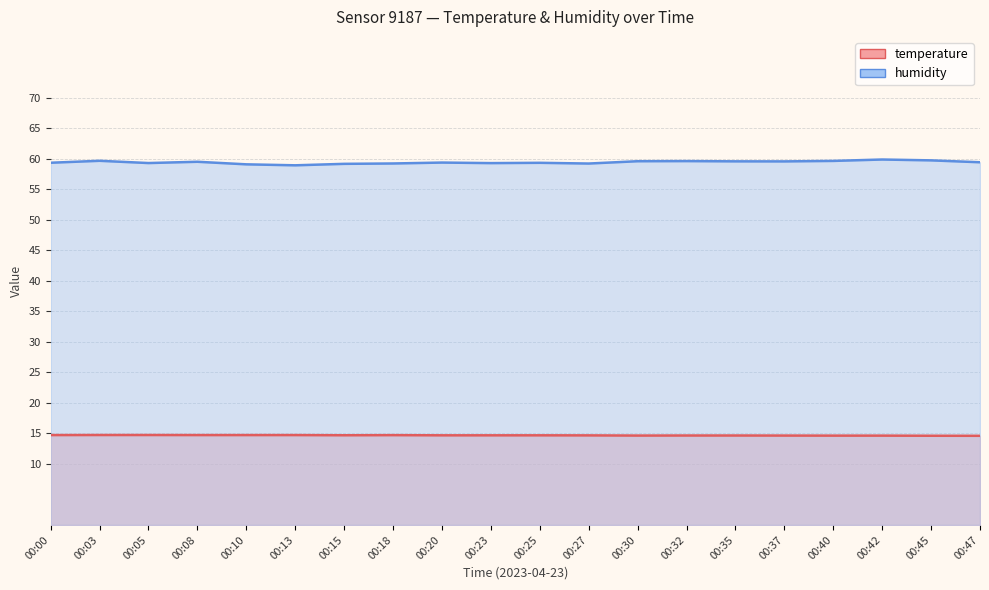

What is the total value across all series at 00:32?

74.3